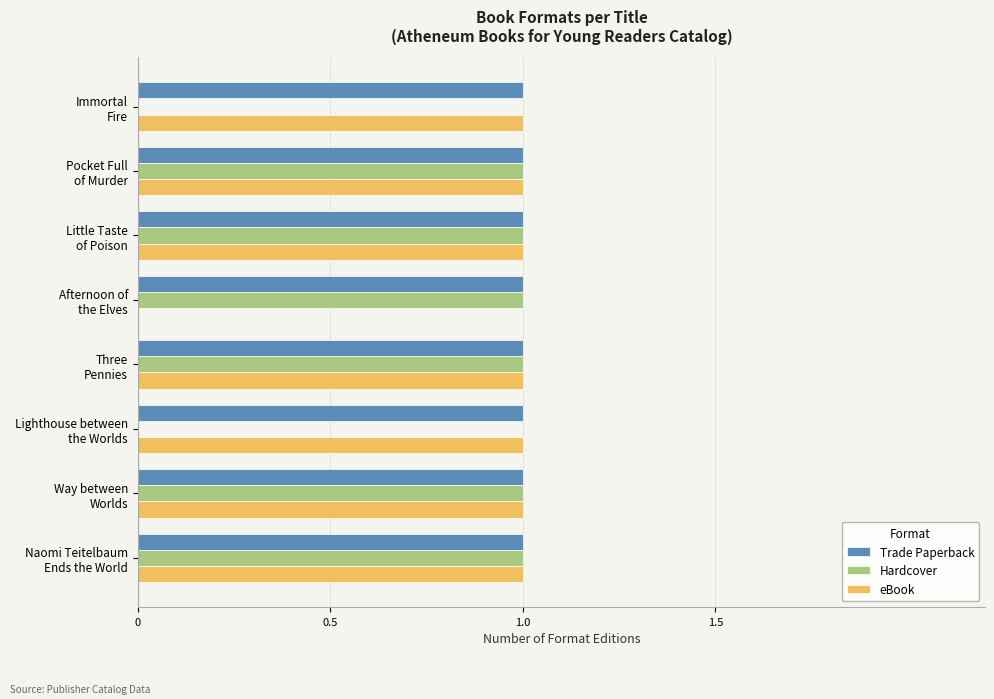

Count the number of data series in this chart.

3